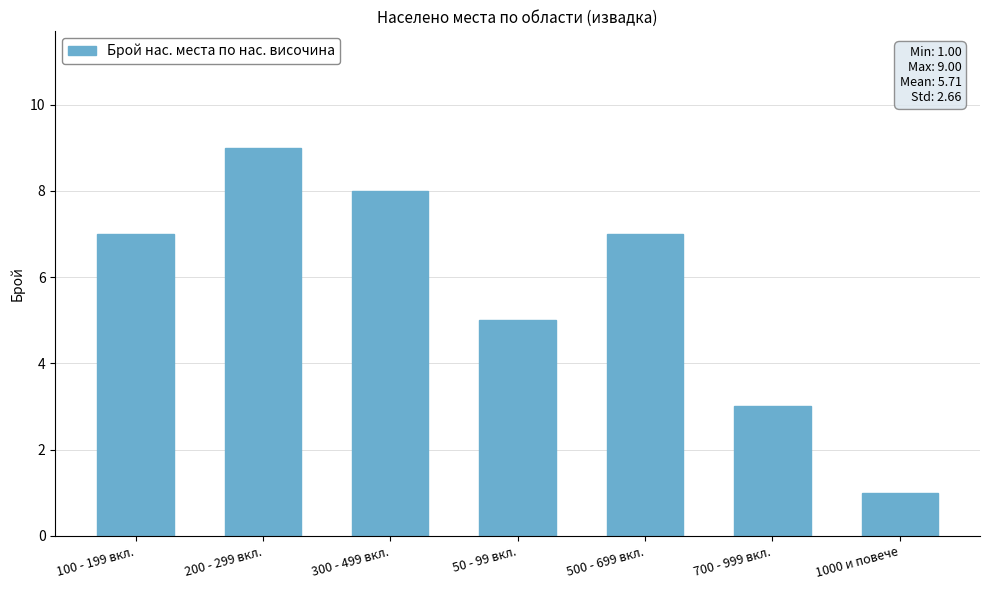

What is the smallest value displayed?

1